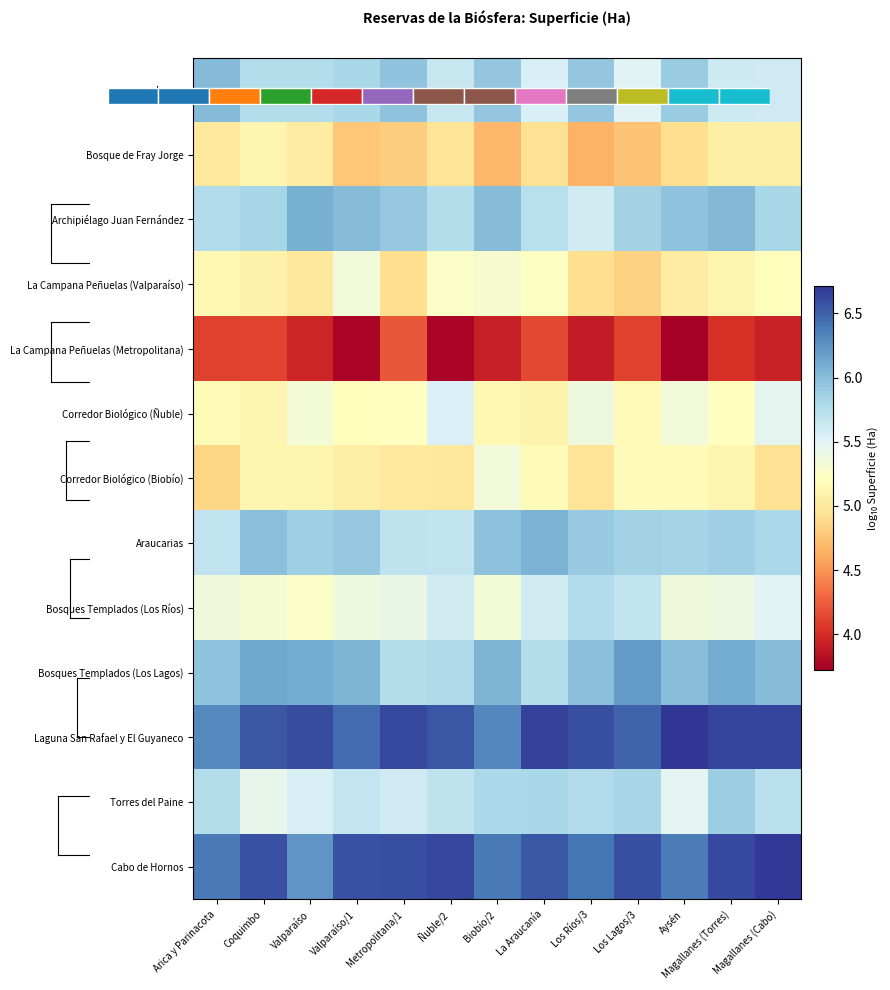

What is the minimum value for Archipiélago Juan Fernández?

5.6